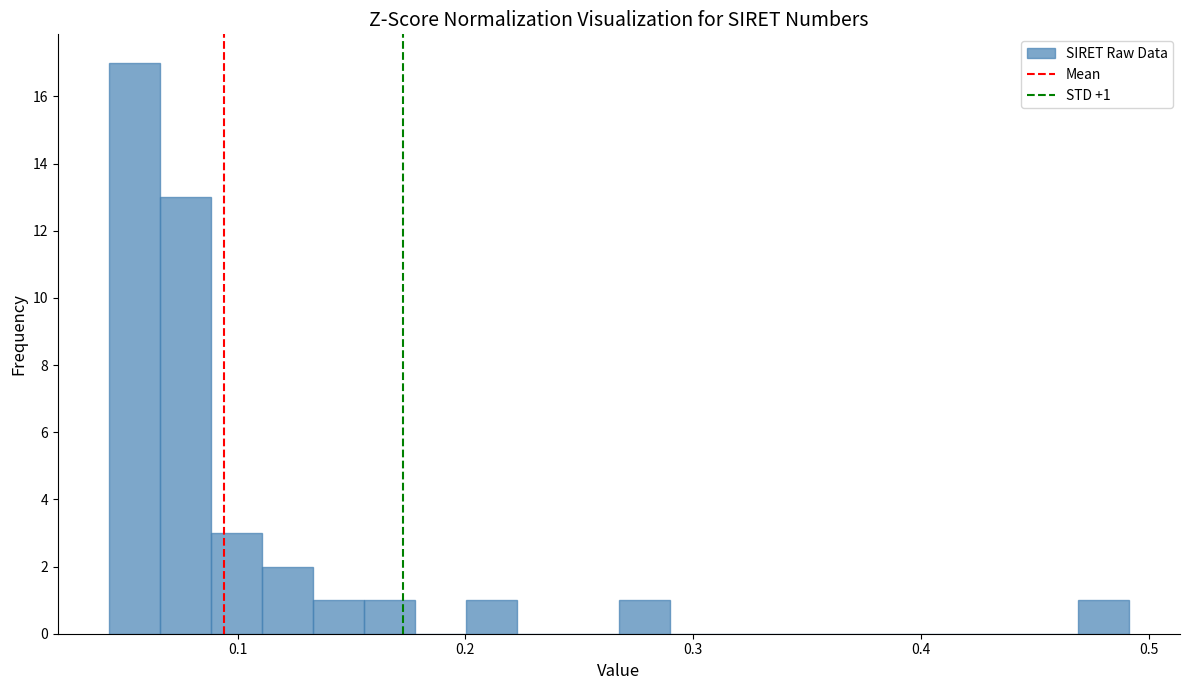

Read against the x-axis, roughly where is the centre of the tallest bar?

0.05